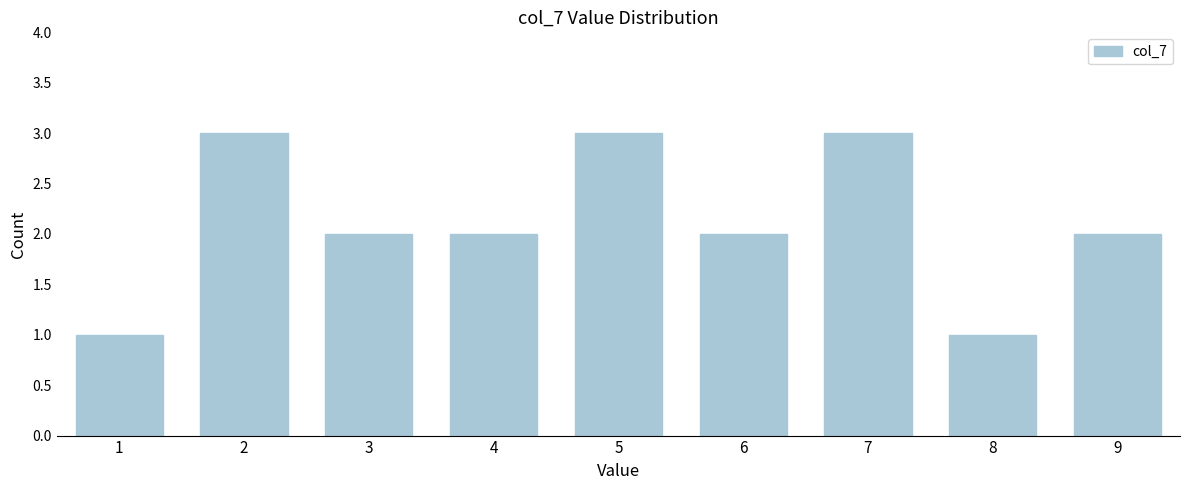

Reading left to right, what are all the values shown in this chart?

1	3	2	2	3	2	3	1	2